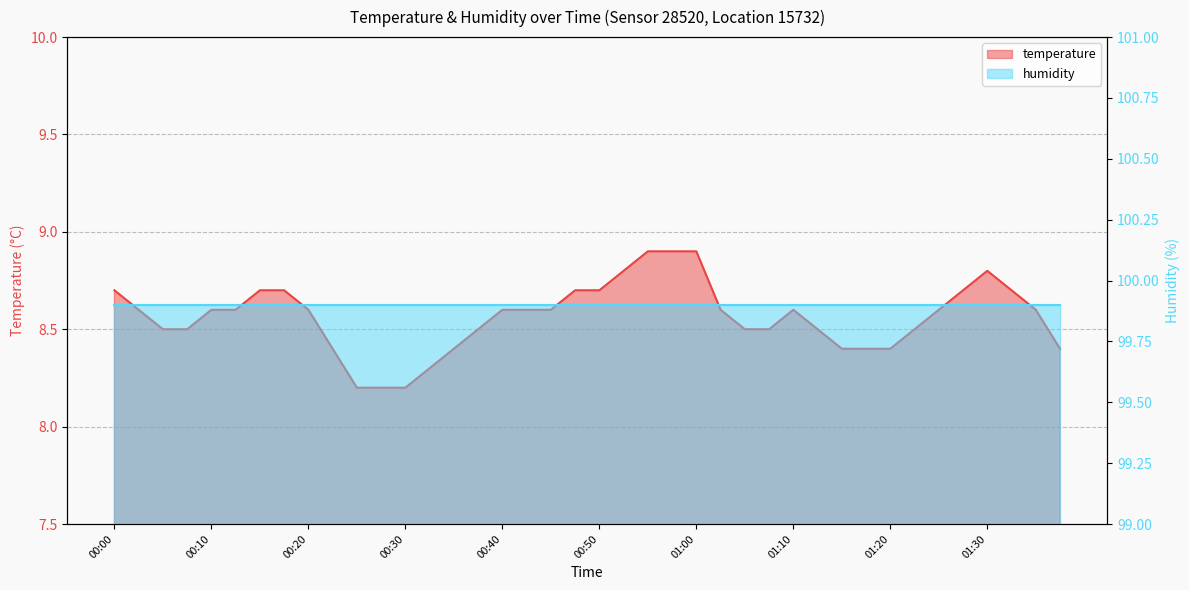

What is the sum of all values?

342.6